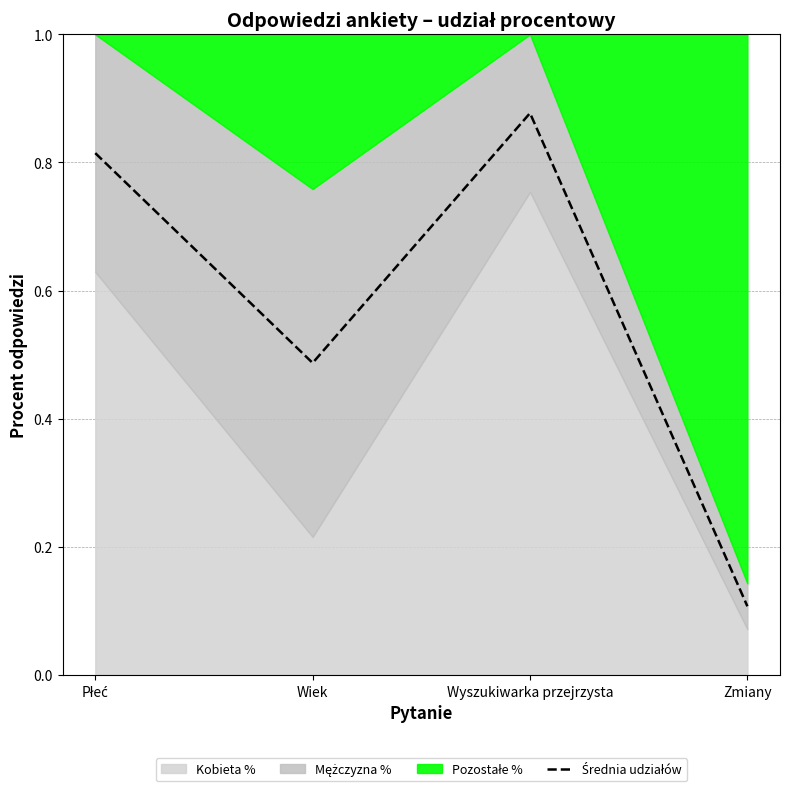

Reading left to right, transcribe all the data shown in this chart.

Płeć=0.8	Wiek=0.5	Wyszukiwarka przejrzysta=0.9	Zmiany=0.1